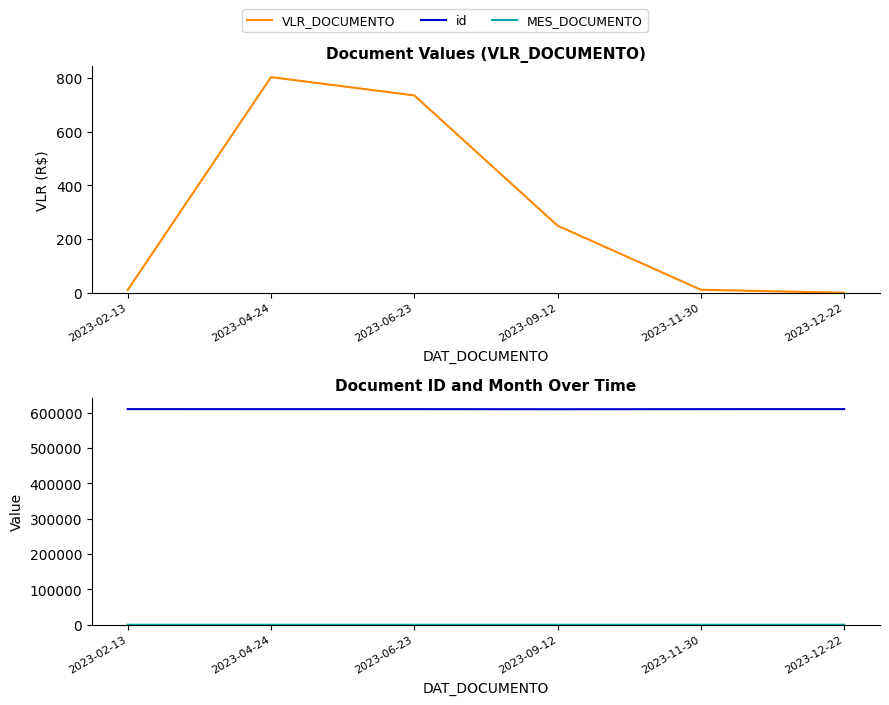

Does the chart have visible grid lines?

No